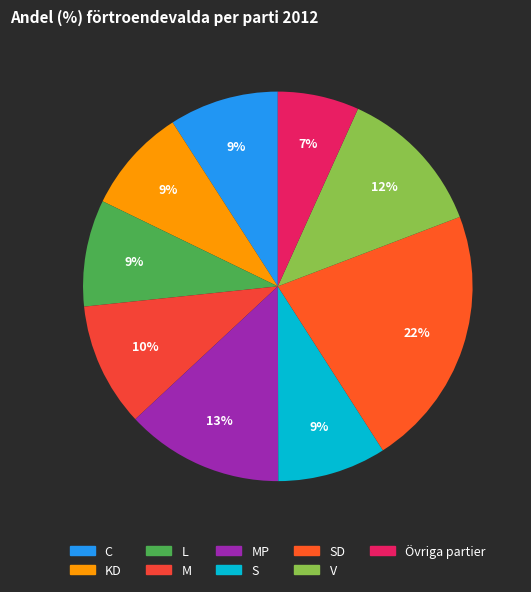

What is the largest slice in the pie chart?

SD